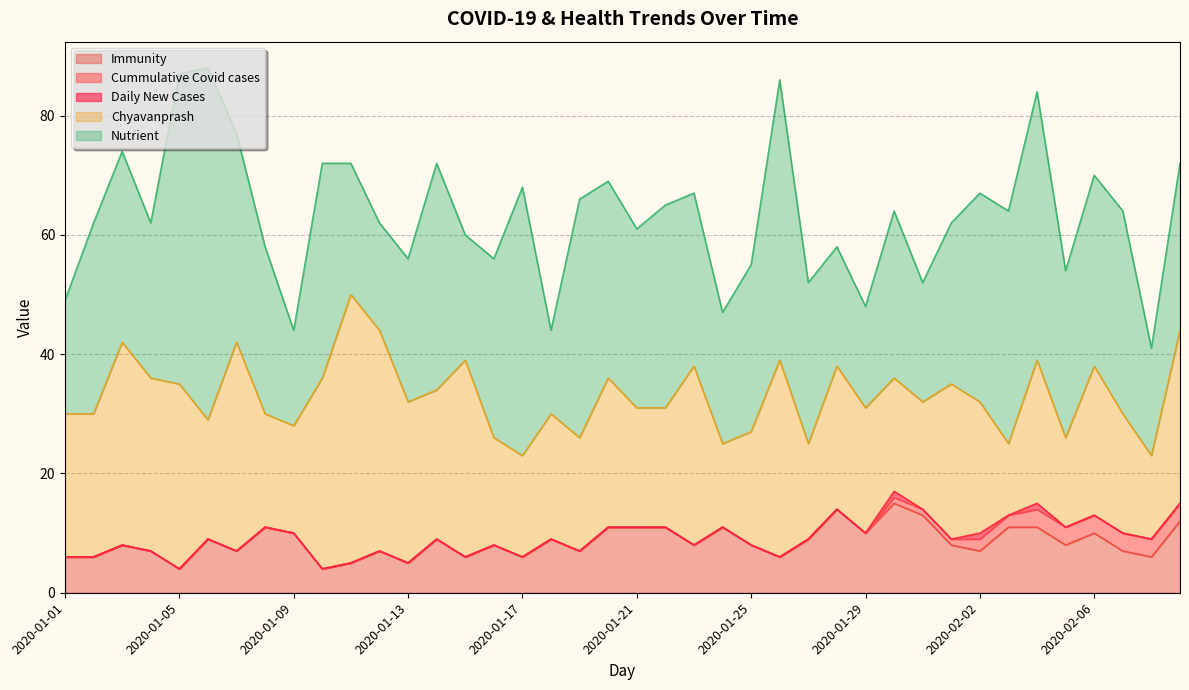

How many data points in Daily New Cases are above 0?

3